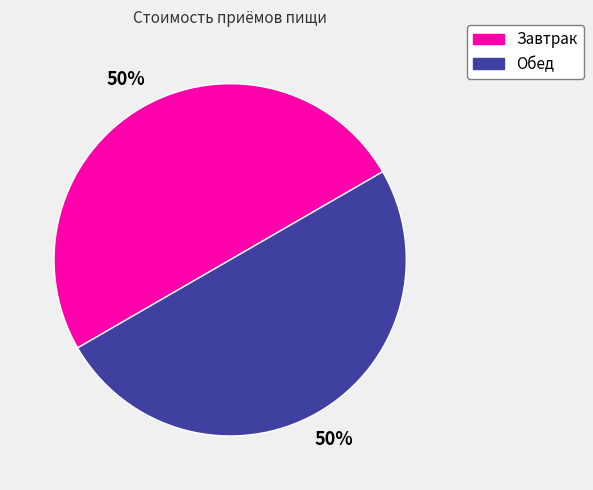

True or false: Завтрак accounts for 50% of the total.

True